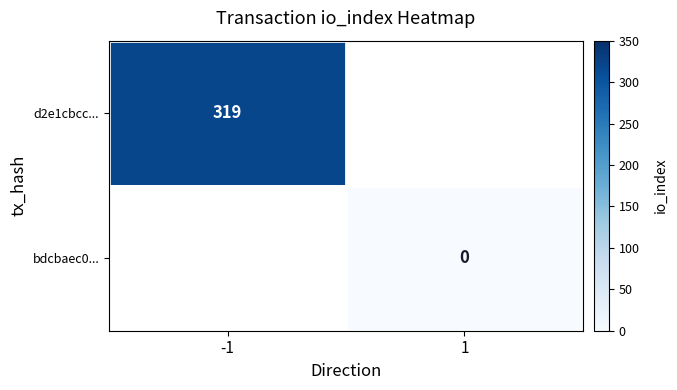

True or false: d2e1cbcc... has a value of 206 at -1.

False